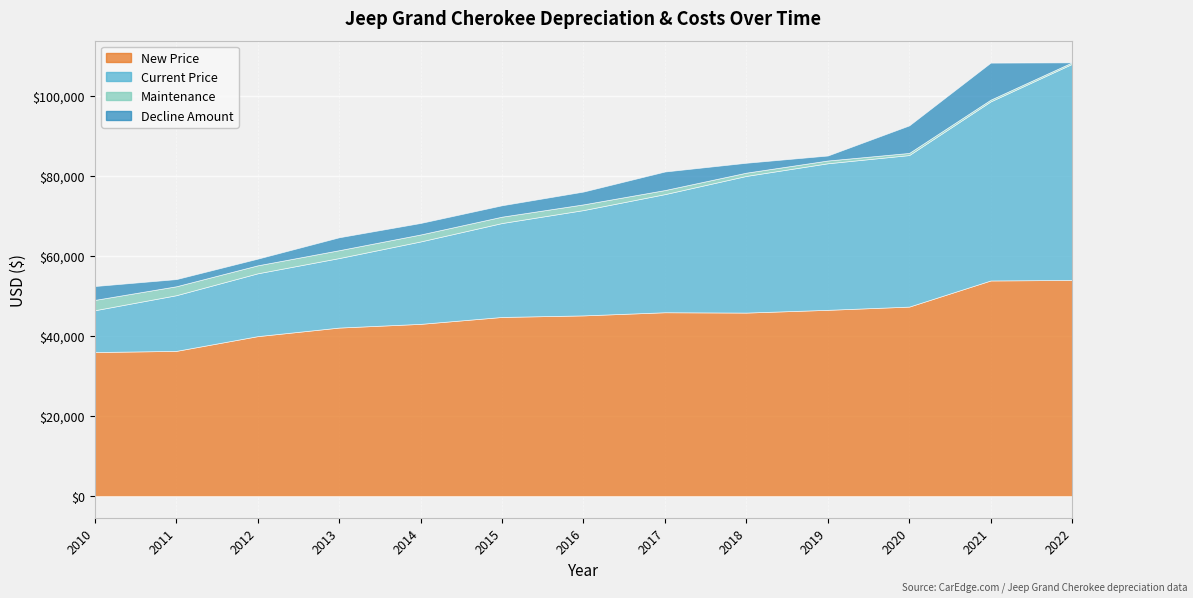

Which series has the largest range (max minus min)?

Current Price